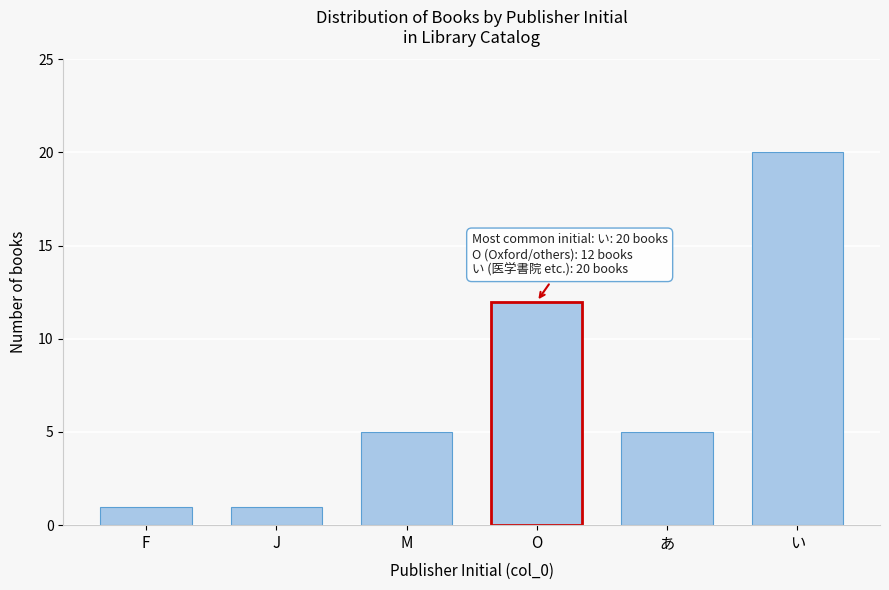

Reading left to right, extract all data points from this chart.

F=1	J=1	M=5	O=12	あ=5	い=20